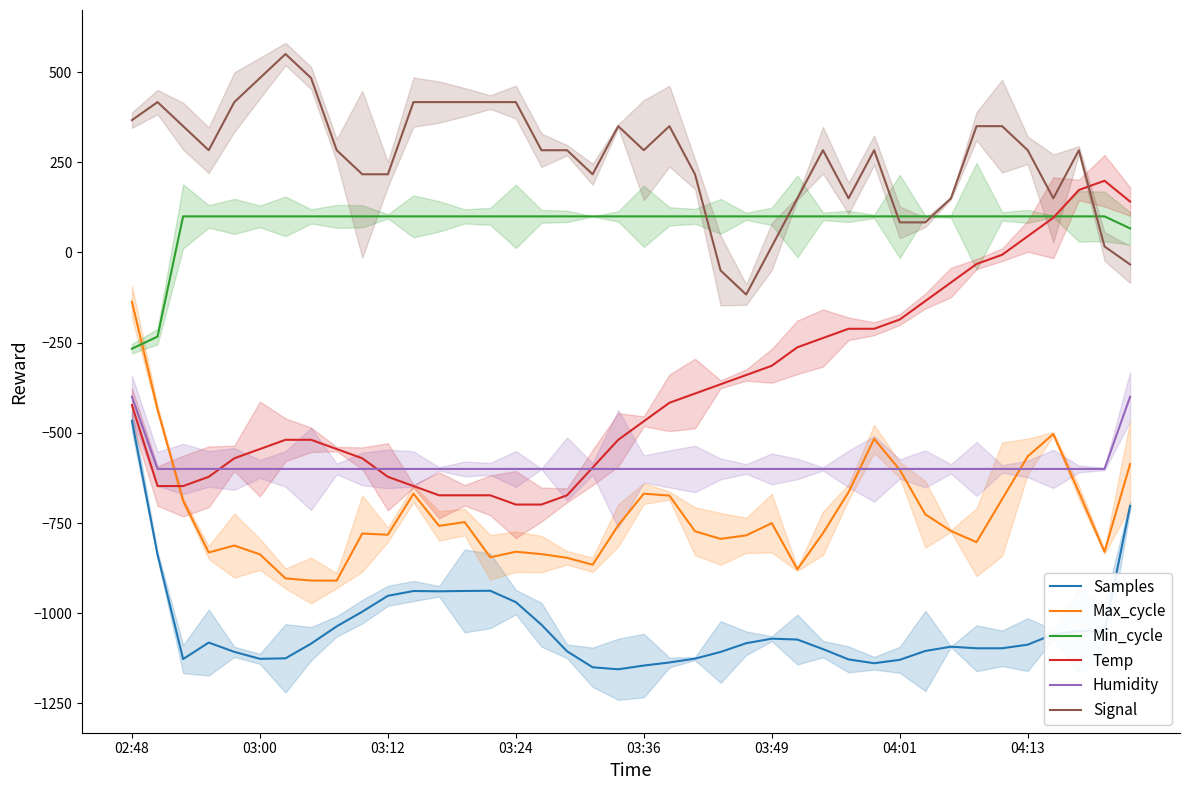

Does the chart have visible grid lines?

No